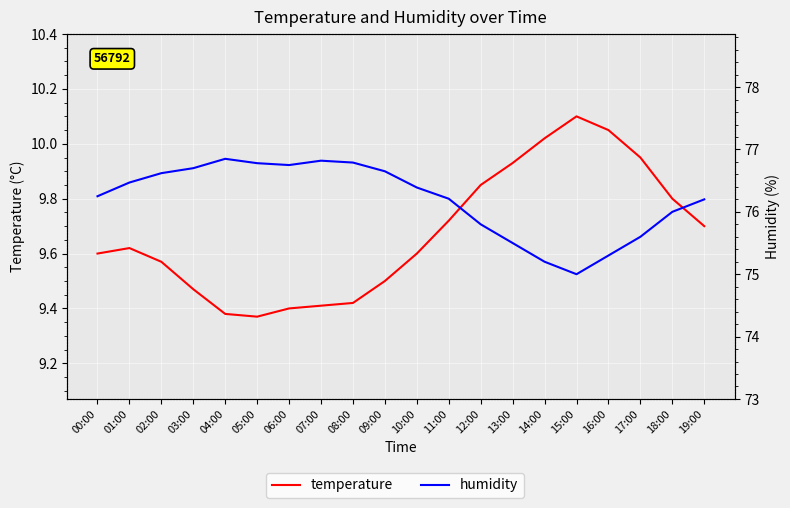

What is the sum of the temperature values at 09:00 and 04:00?

18.9